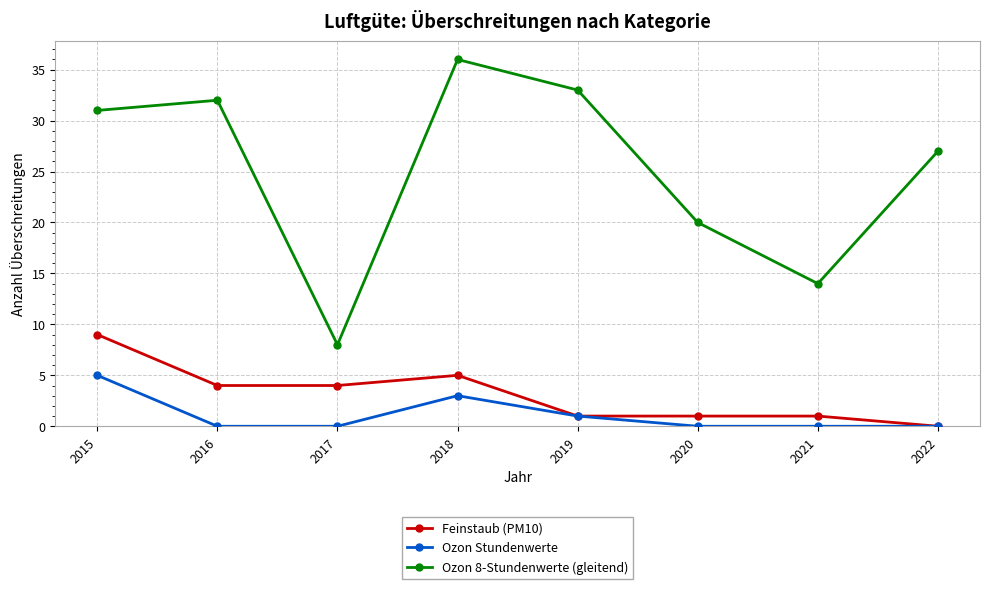

True or false: Ozon 8-Stundenwerte (gleitend) and Feinstaub (PM10) intersect in this chart.

False